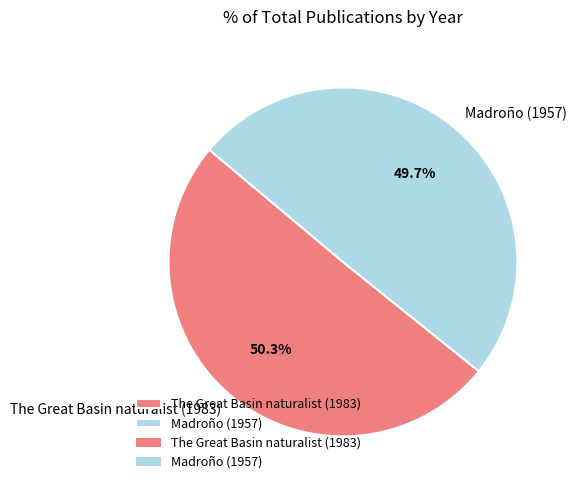

Combined, what portion of the pie is Madroño (1957) and The Great Basin naturalist (1983)?

100.0%